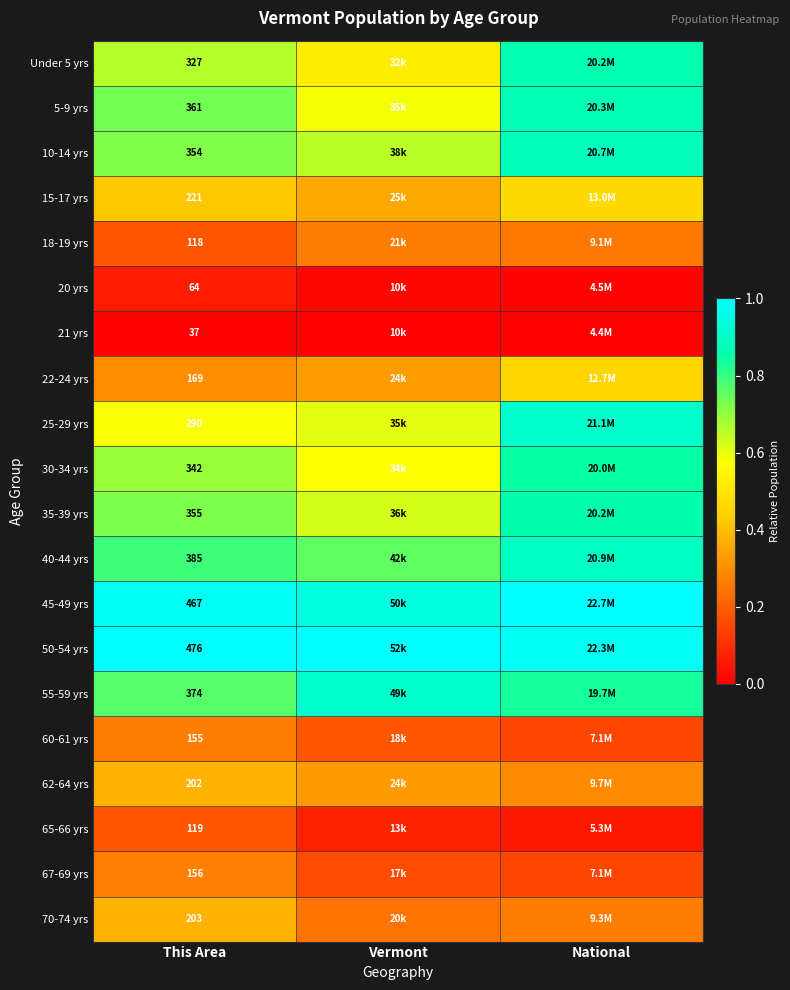

At which category is the sum across all series the highest?

National